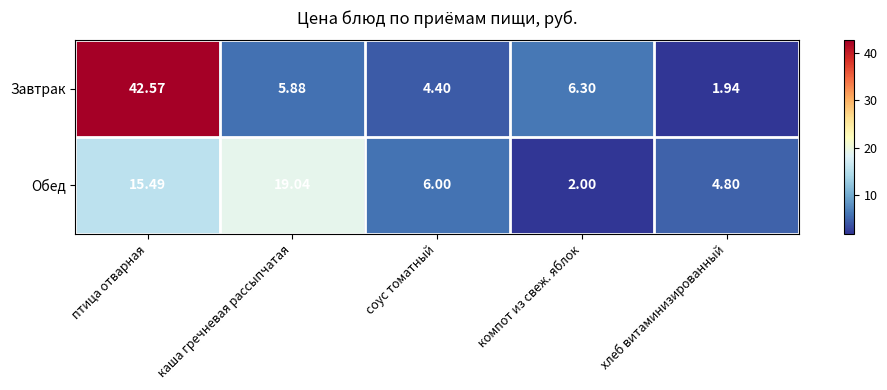

Which series changed the most between компот из свеж. яблок and хлеб витаминизированный?

Завтрак